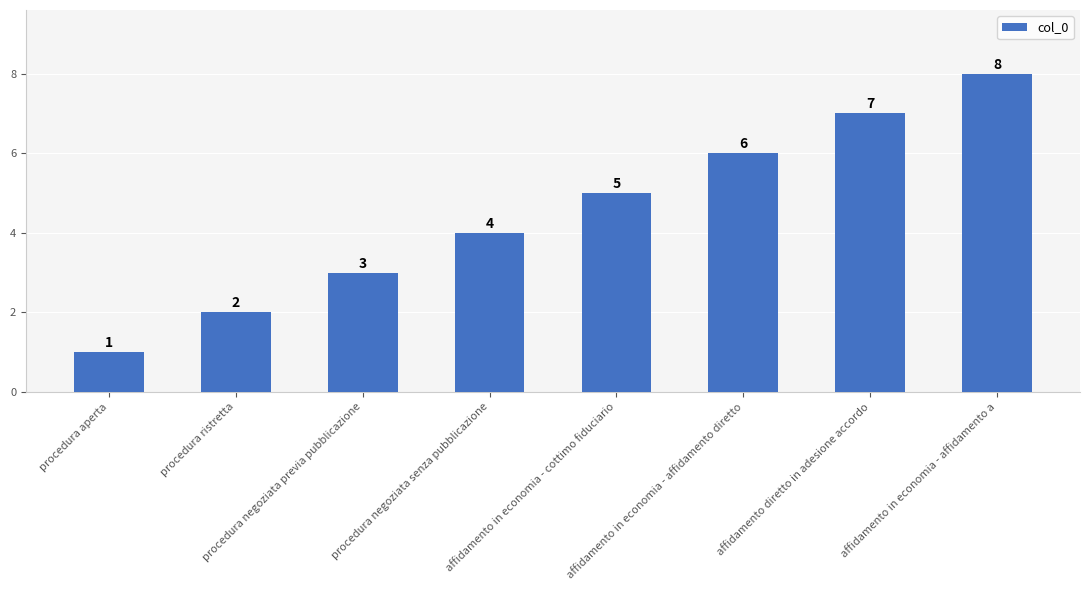

Is it true that the value at affidamento in economia - affidamento diretto is 10?

False